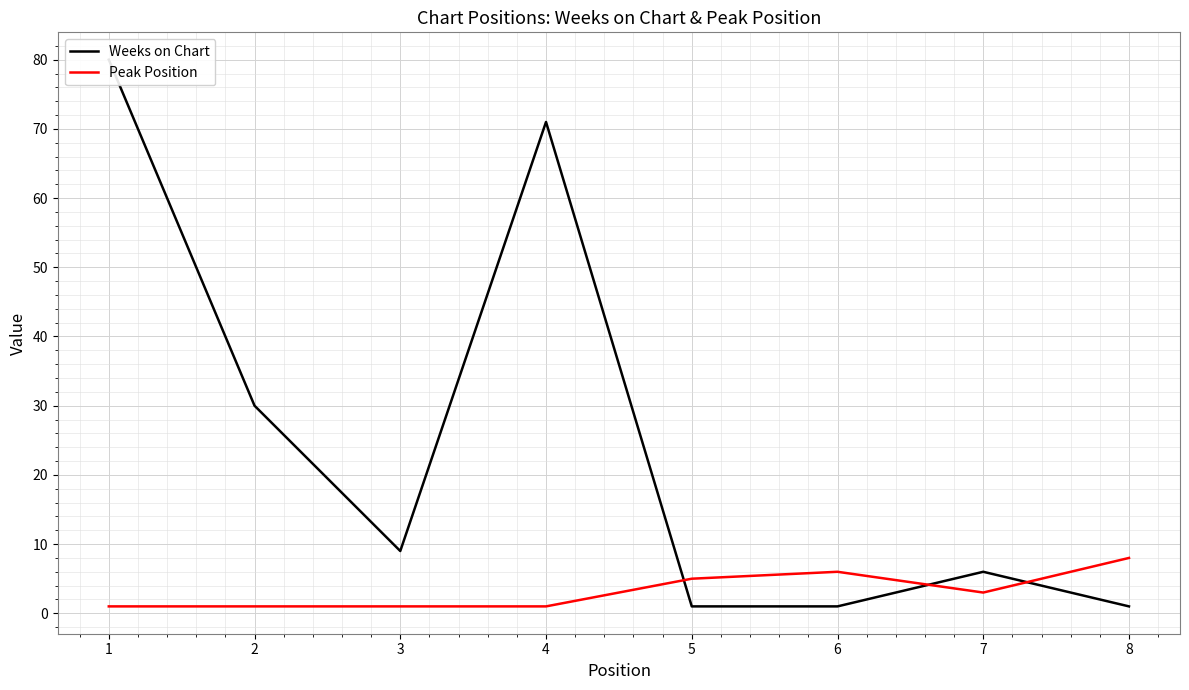

Reading right to left, what are all the values shown in this chart?

Weeks on Chart: 8=1	7=6	6=1	5=1	4=71	3=9	2=30	1=80
Peak Position: 8=8	7=3	6=6	5=5	4=1	3=1	2=1	1=1